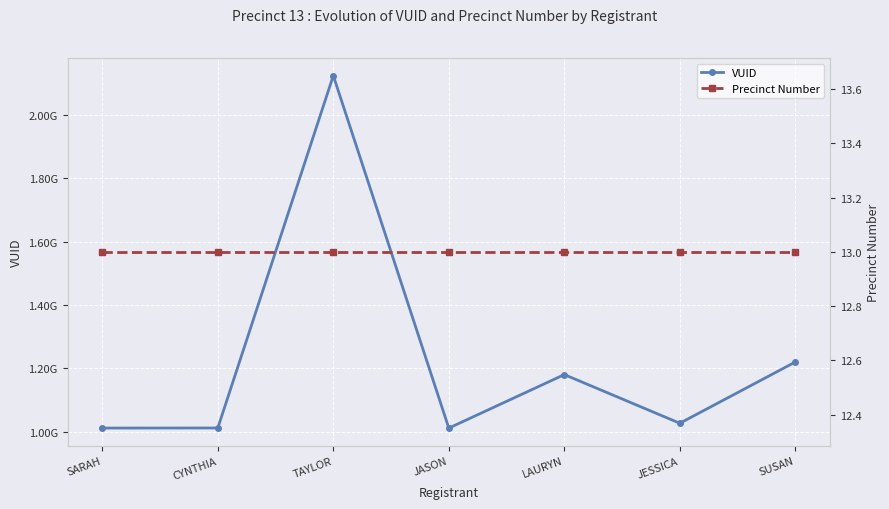

How many lines are shown in the chart?

2